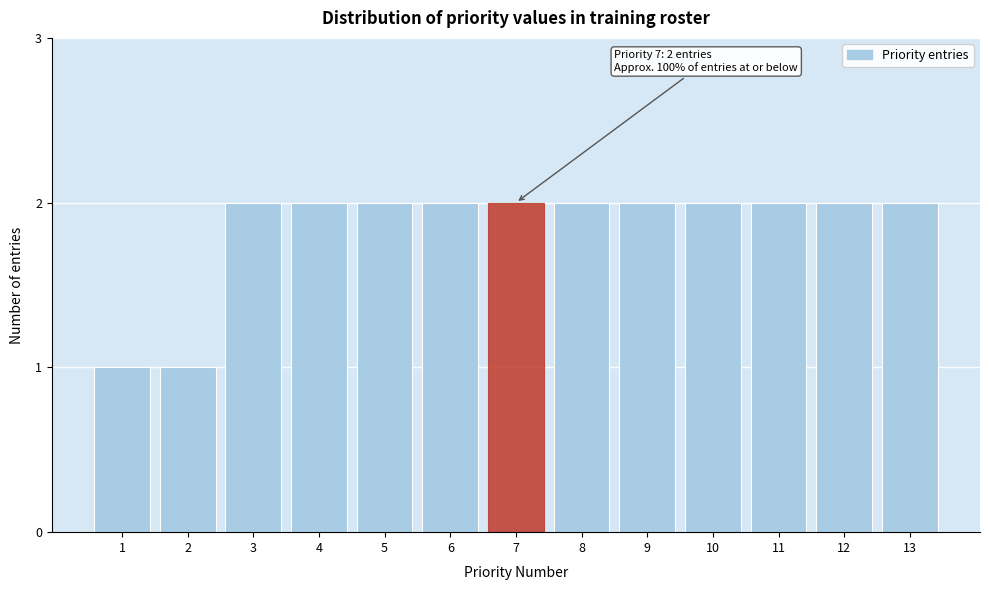

Reading left to right, extract all data points from this chart.

1=1	2=1	3=2	4=2	5=2	6=2	7=2	8=2	9=2	10=2	11=2	12=2	13=2